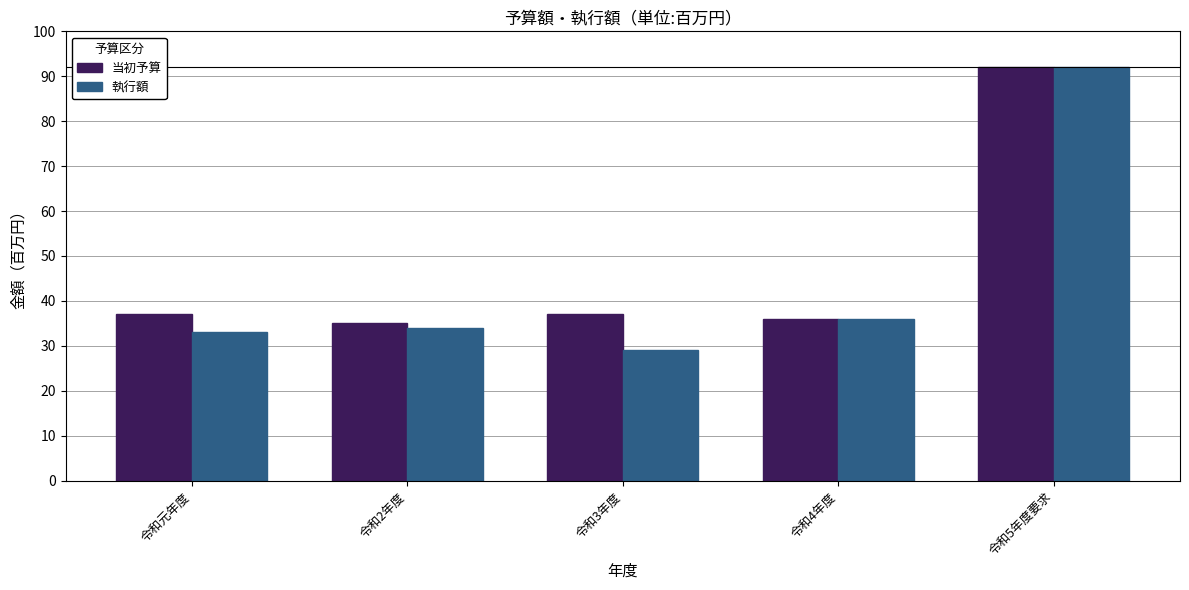

Reading right to left, extract all data points from this chart.

当初予算: 令和5年度要求=92	令和4年度=36	令和3年度=37	令和2年度=35	令和元年度=37
執行額: 令和5年度要求=92	令和4年度=36	令和3年度=29	令和2年度=34	令和元年度=33